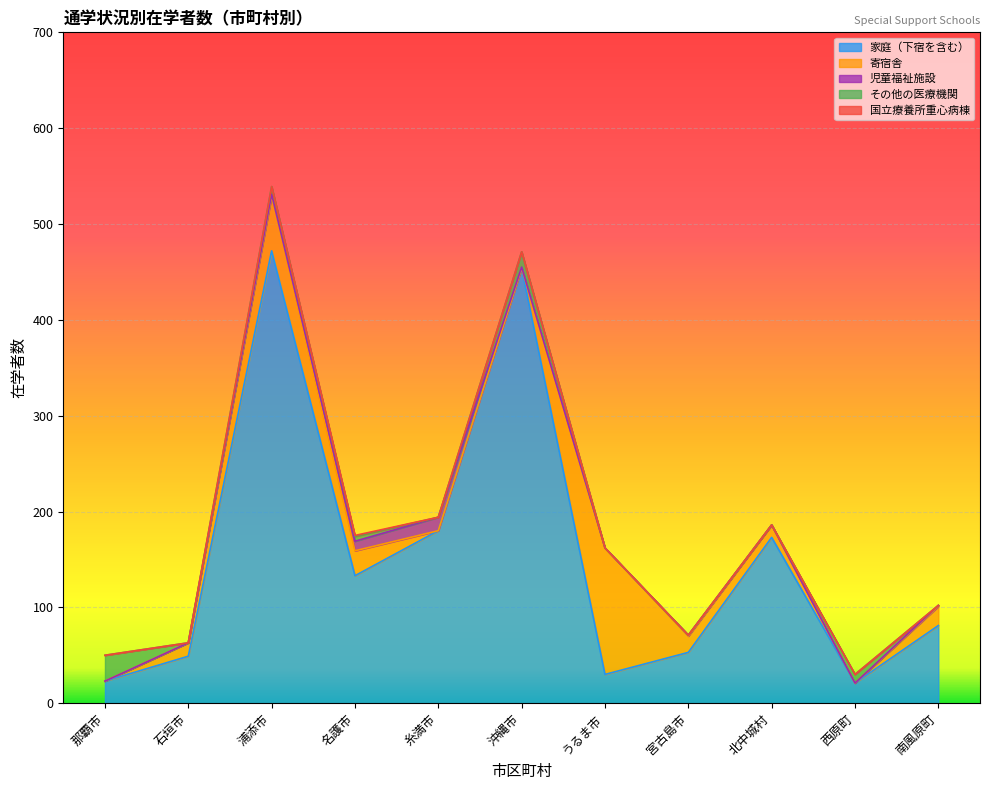

What is the total value across all series at 西原町?

30